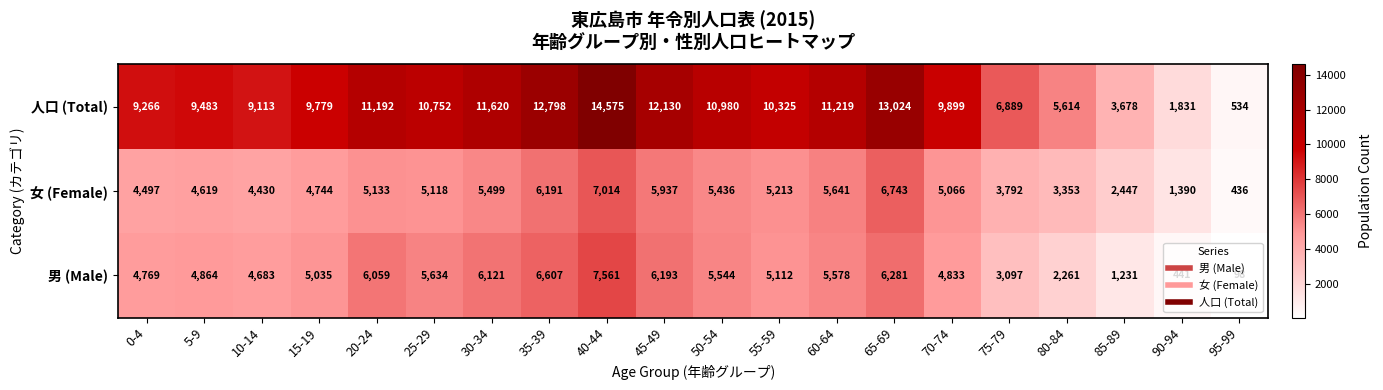

At which label is 女 (Female) closest to 3725?

75-79